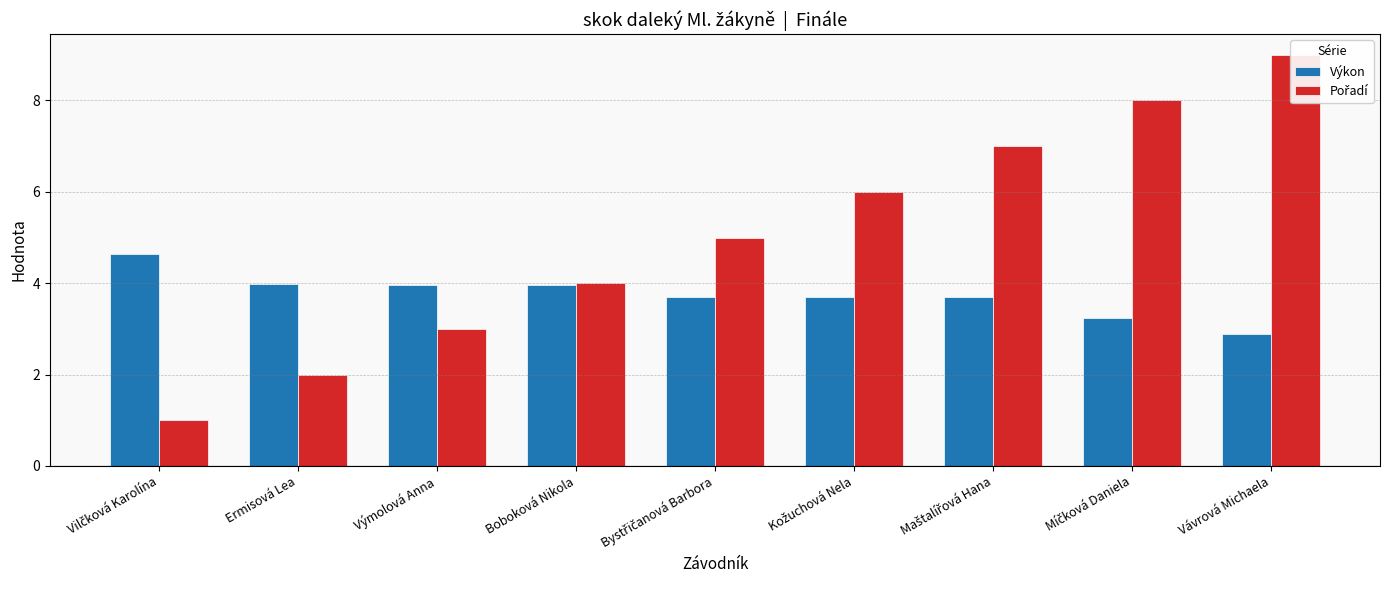

Reading left to right, what are all the values shown in this chart?

Výkon: 4.7	4.0	4.0	4.0	3.7	3.7	3.7	3.2	2.9
Pořadí: 1.0	2.0	3.0	4.0	5.0	6.0	7.0	8.0	9.0